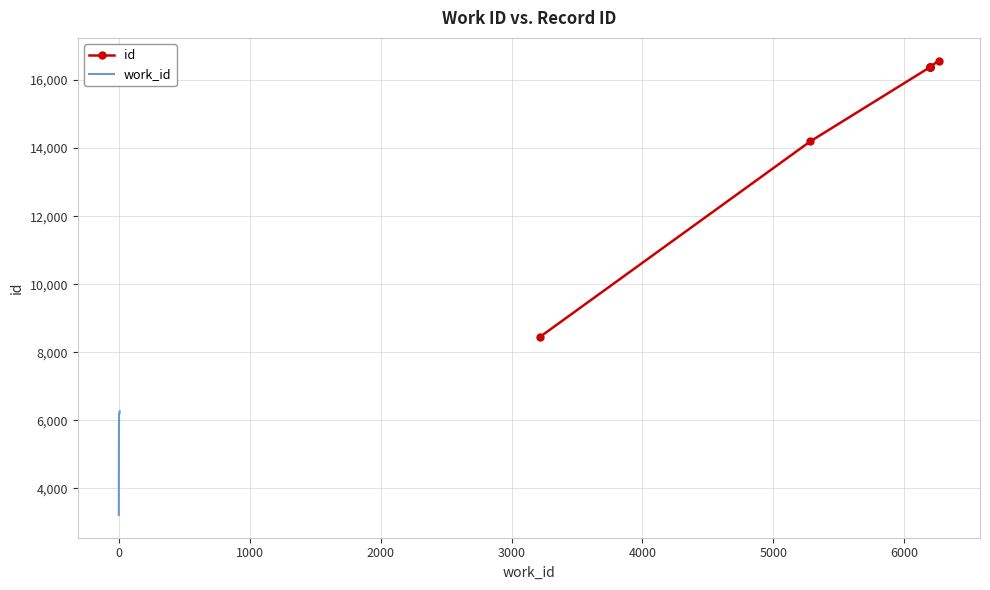

True or false: id and work_id cross at least once.

False